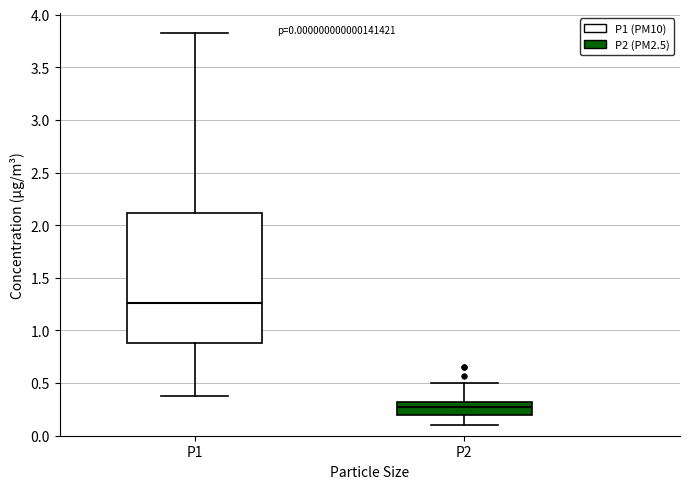

Which box's median line is the highest?

P1